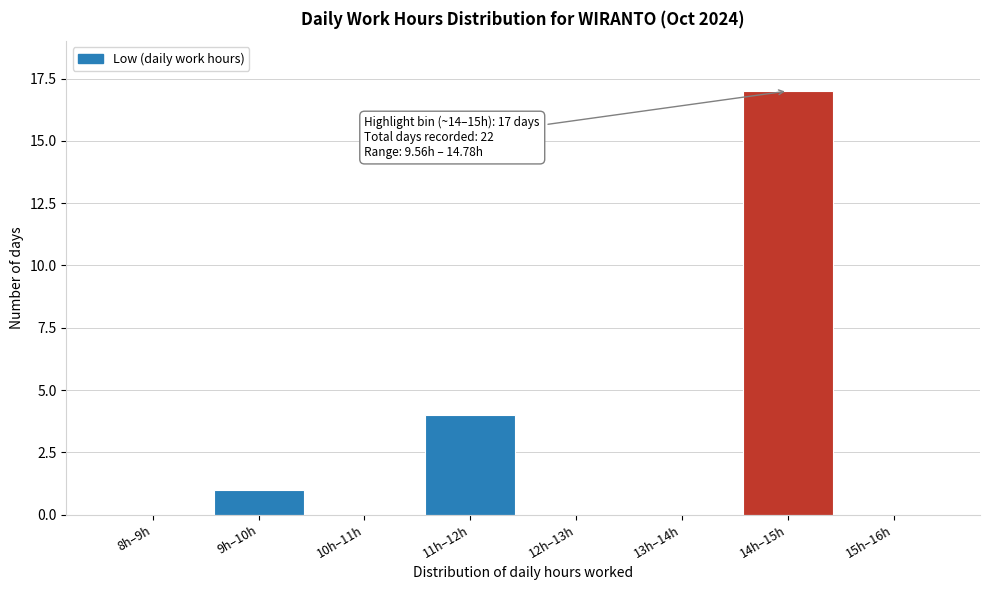

Reading left to right, what are all the values shown in this chart?

8h–9h=0	9h–10h=1	10h–11h=0	11h–12h=4	12h–13h=0	13h–14h=0	14h–15h=17	15h–16h=0